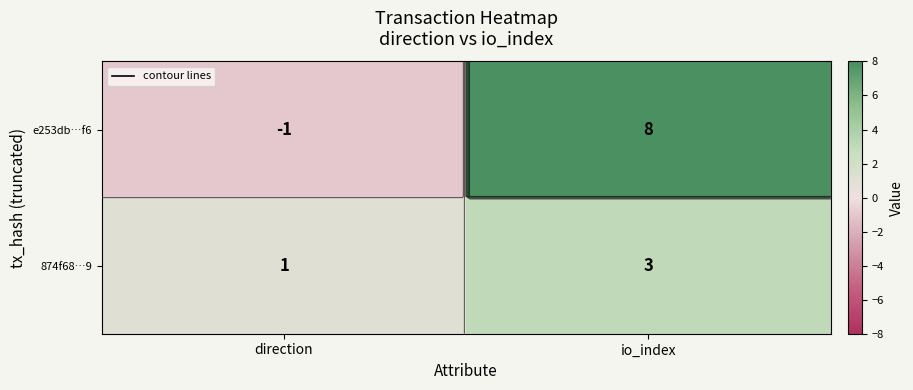

What is the highest value of the 874f68…9 series?

3